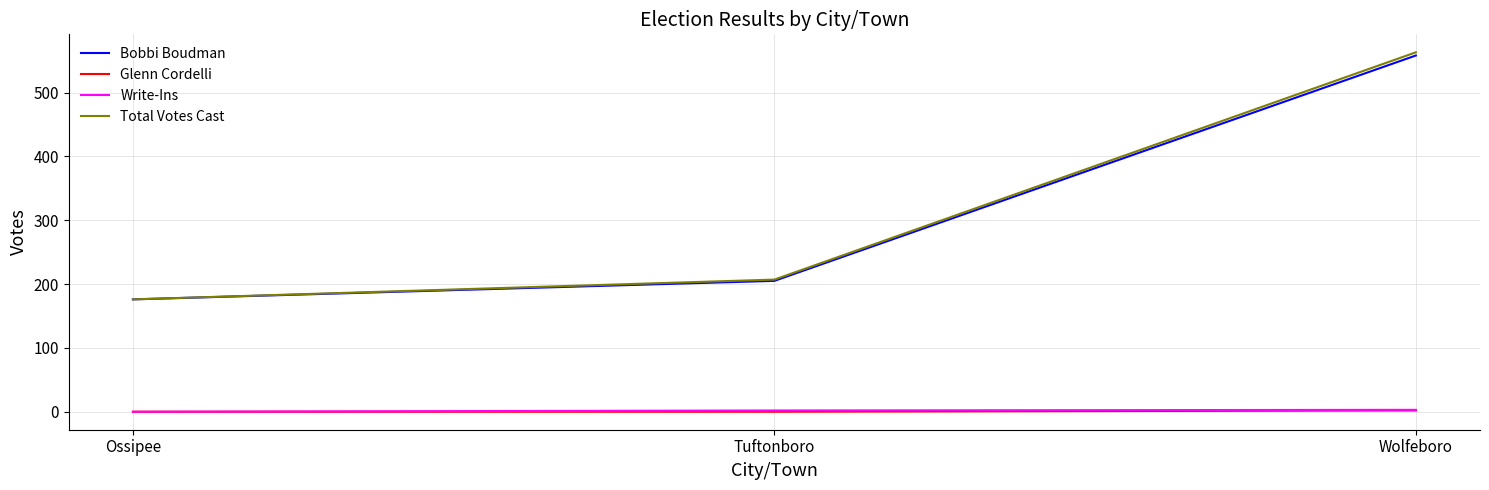

The value of Bobbi Boudman at Ossipee is 48. True or false?

False